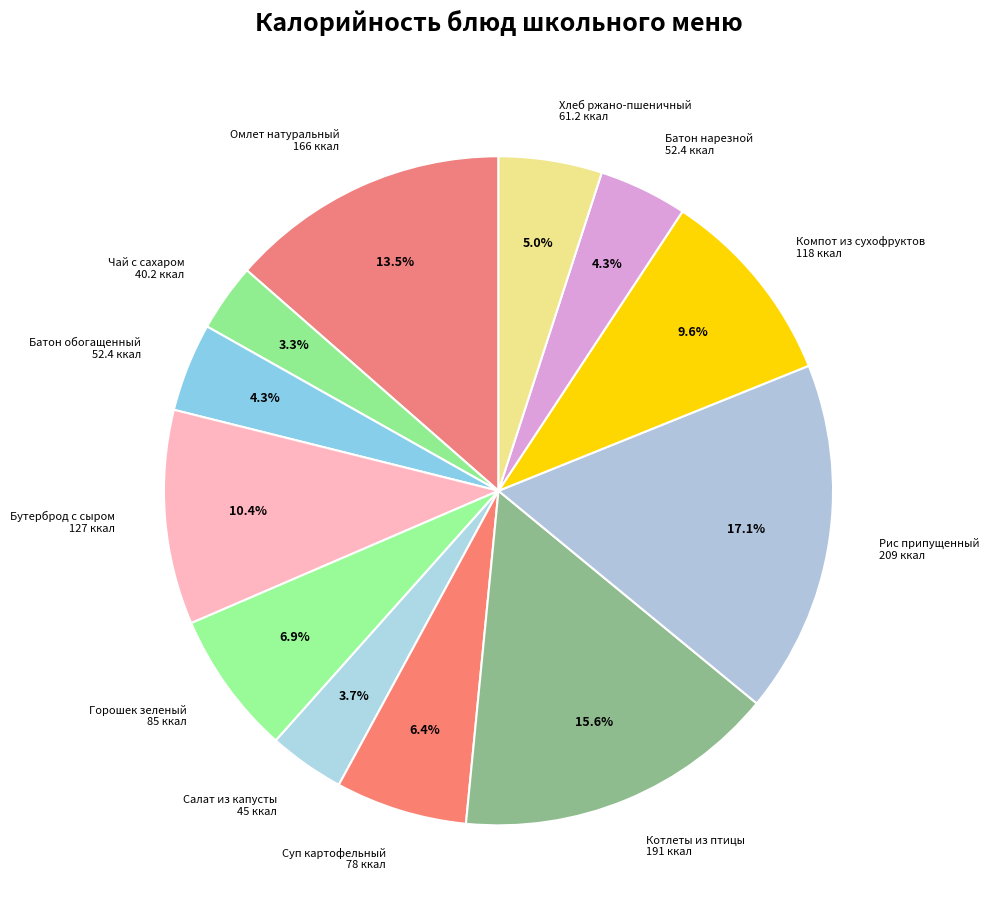

Rank the categories by value from highest to lowest.

Рис припущенный, Котлеты из птицы, Омлет натуральный, Бутерброд с сыром, Компот из сухофруктов, Горошек зеленый, Суп картофельный, Хлеб ржано-пшеничный, Батон обогащенный, Батон нарезной, Салат из капусты, Чай с сахаром